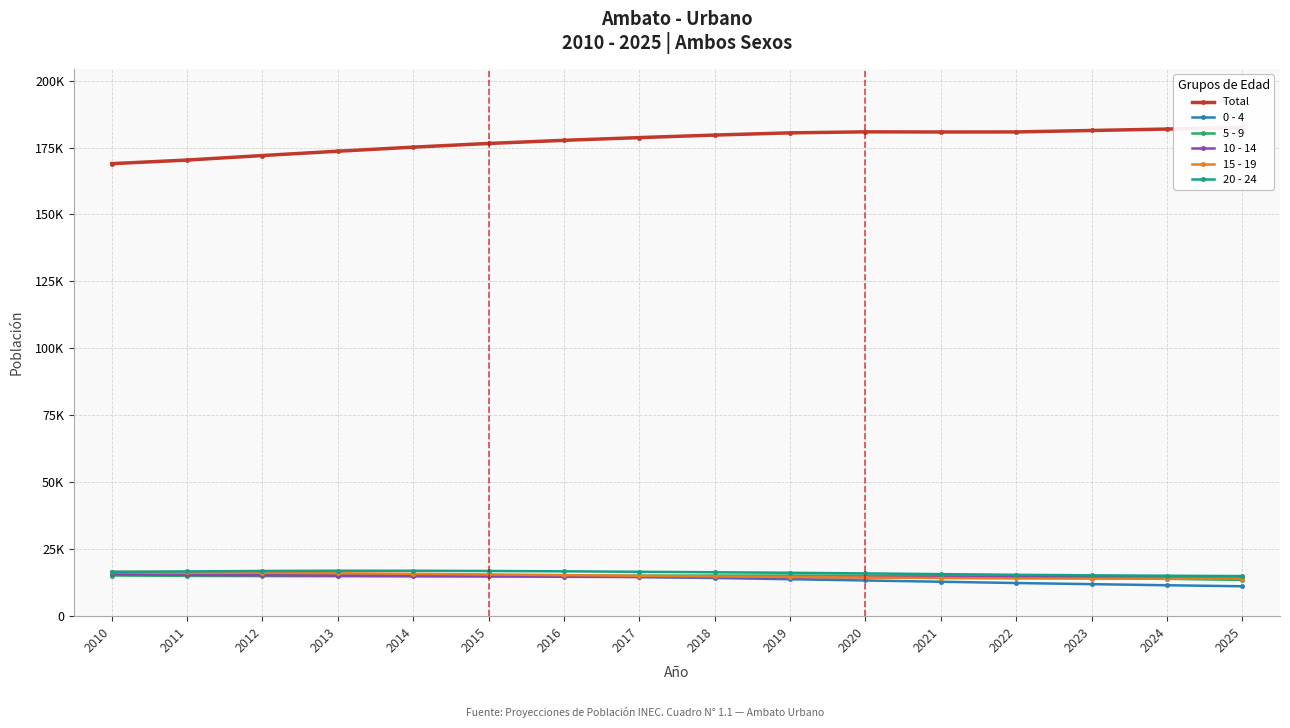

At how many categories does at least one series exceed 78193?

16